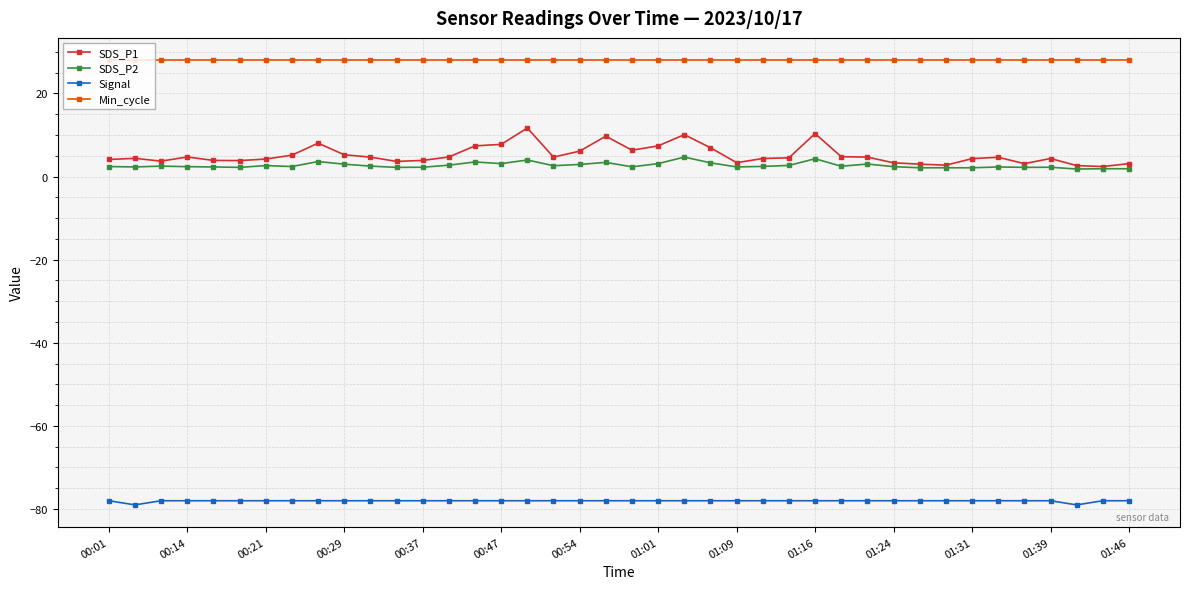

What is the highest value of the SDS_P2 series?

4.7